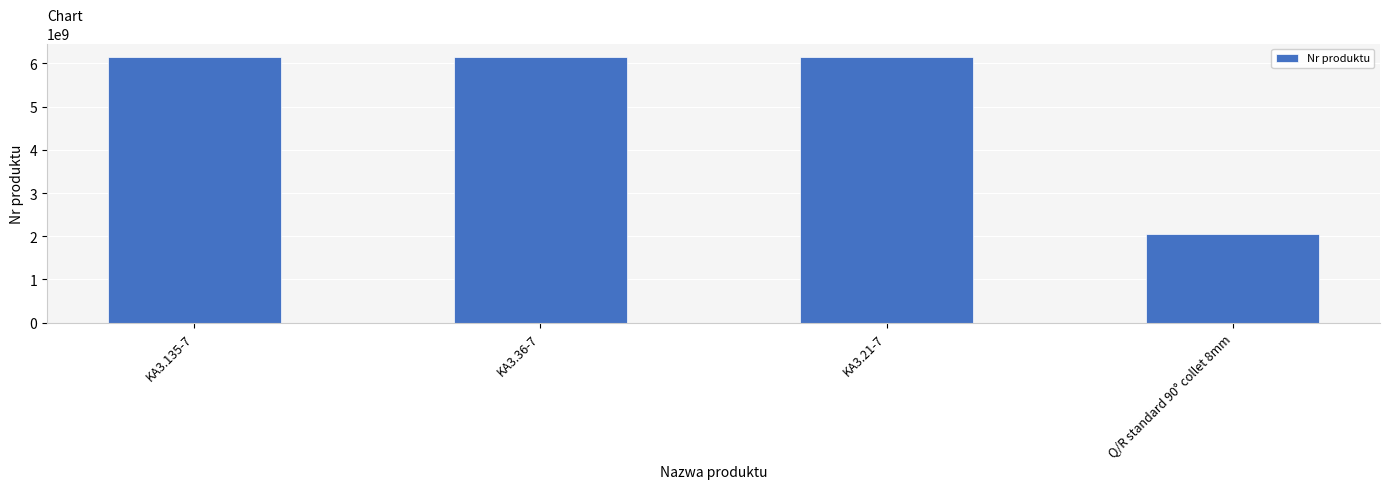

What is the minimum value shown in the chart?

2050503533